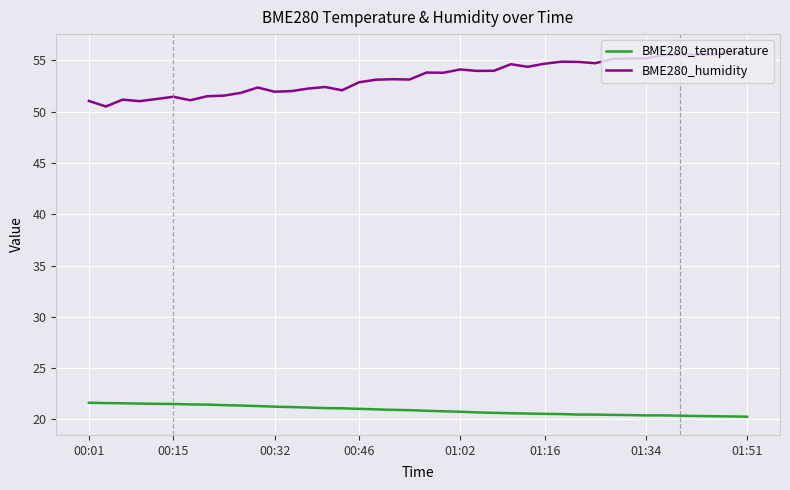

In BME280_humidity, how many points are higher than both neighbors (excluding endpoints)?

10